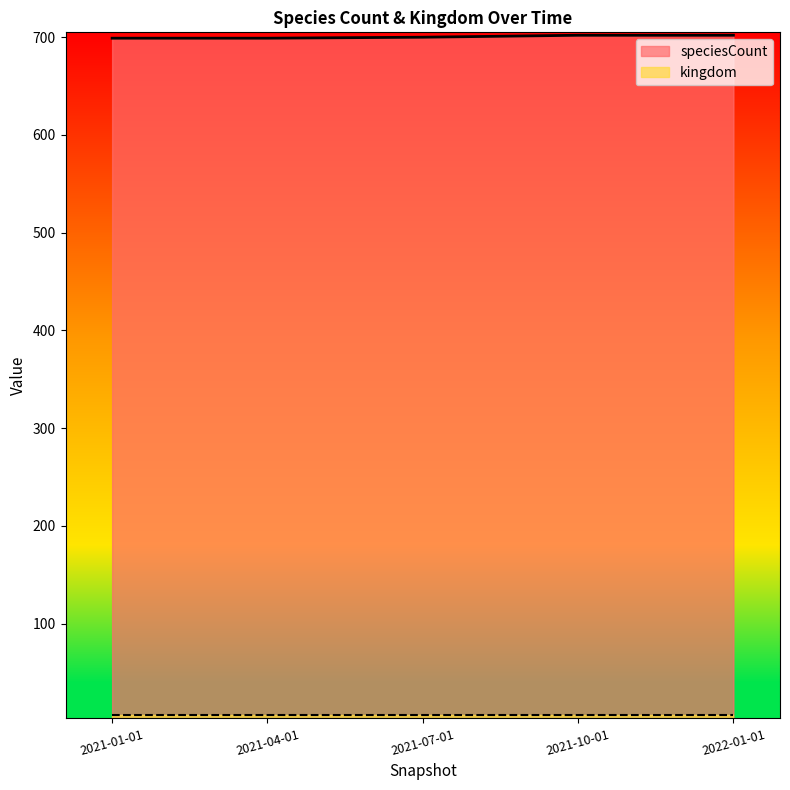

What is the value of the 4th point from the left?

702